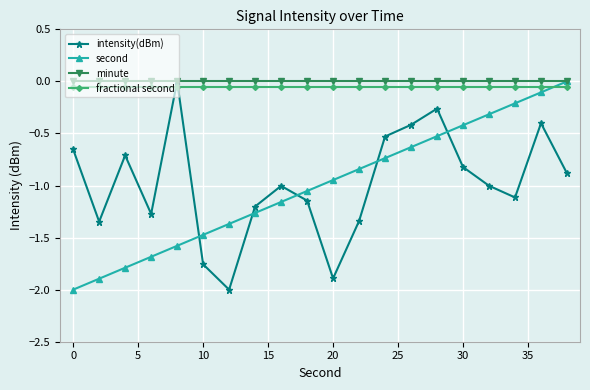

In intensity(dBm), how many points are lower than both neighbors (excluding endpoints)?

5